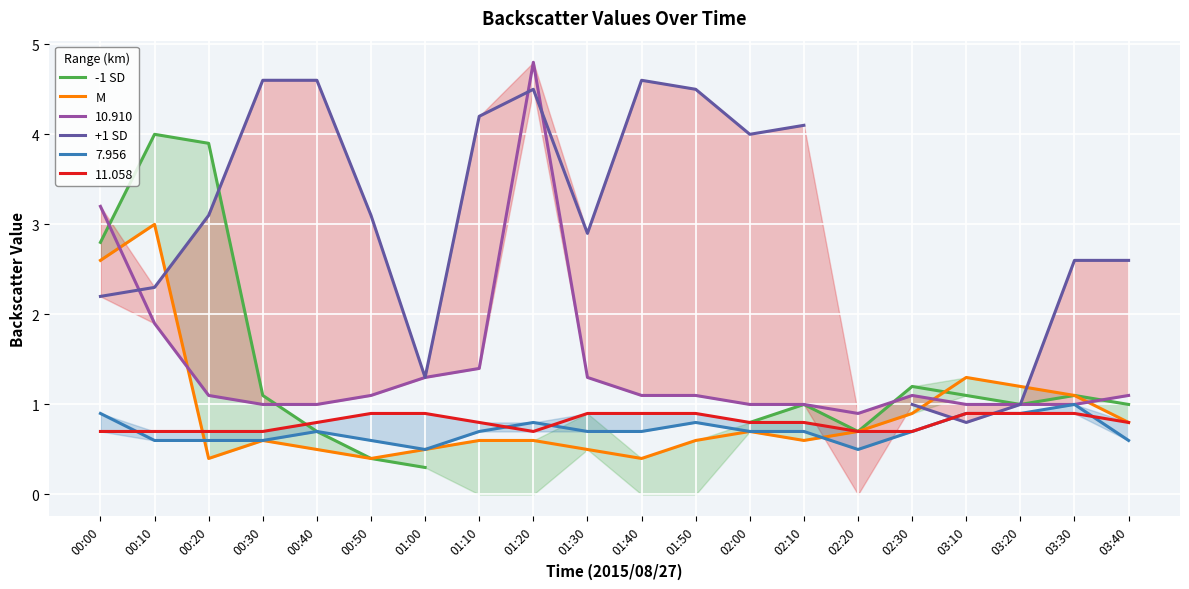

How many intersections are there between +1 SD and -1 SD?

1